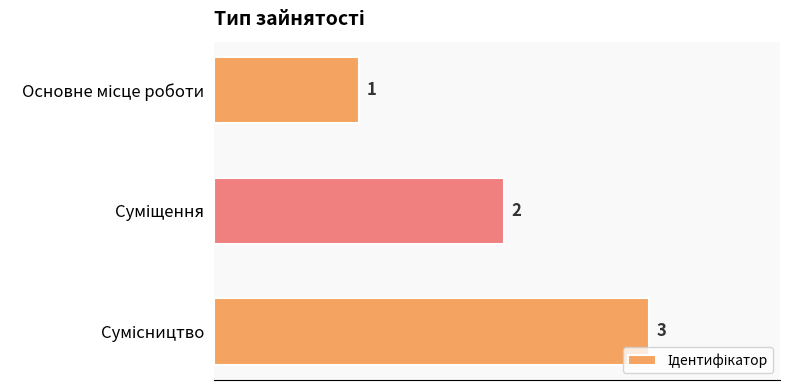

What is the greatest value displayed?

3